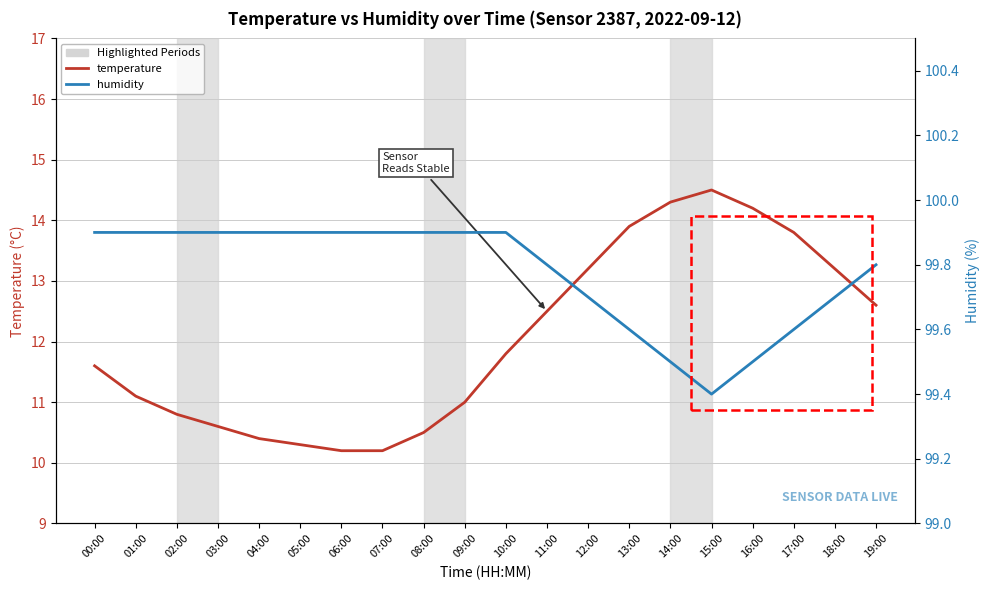

Which series has the widest spread of values?

temperature